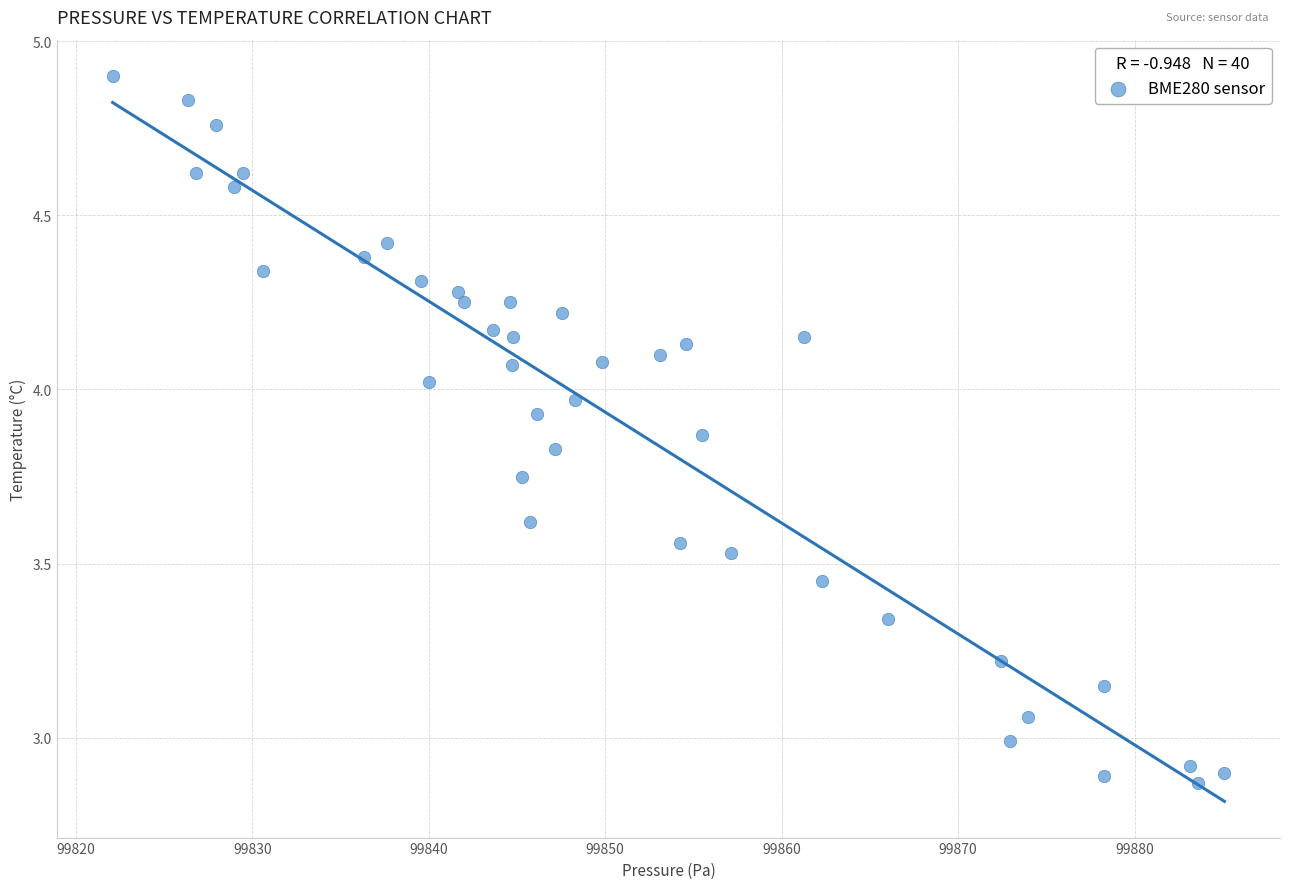

What is the range of Y values (max minus min)?

2.0